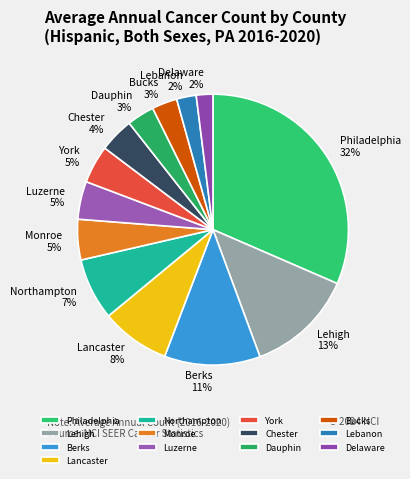

Which has a higher value, Chester or Lancaster?

Lancaster